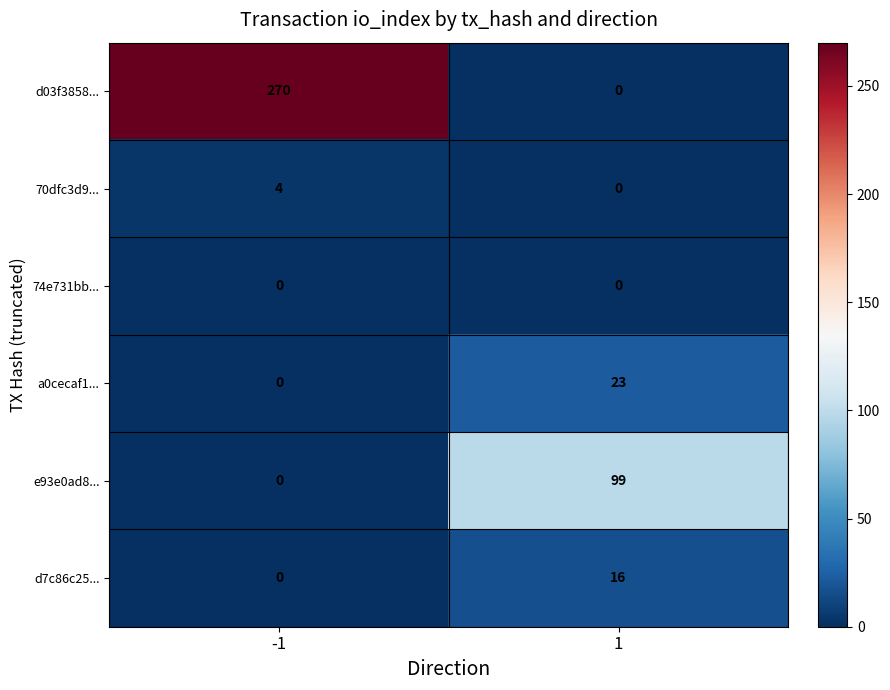

Reading left to right, transcribe all the data shown in this chart.

d03f3858...: -1=270	1=0
70dfc3d9...: -1=4	1=0
74e731bb...: -1=0	1=0
a0cecaf1...: -1=0	1=23
e93e0ad8...: -1=0	1=99
d7c86c25...: -1=0	1=16